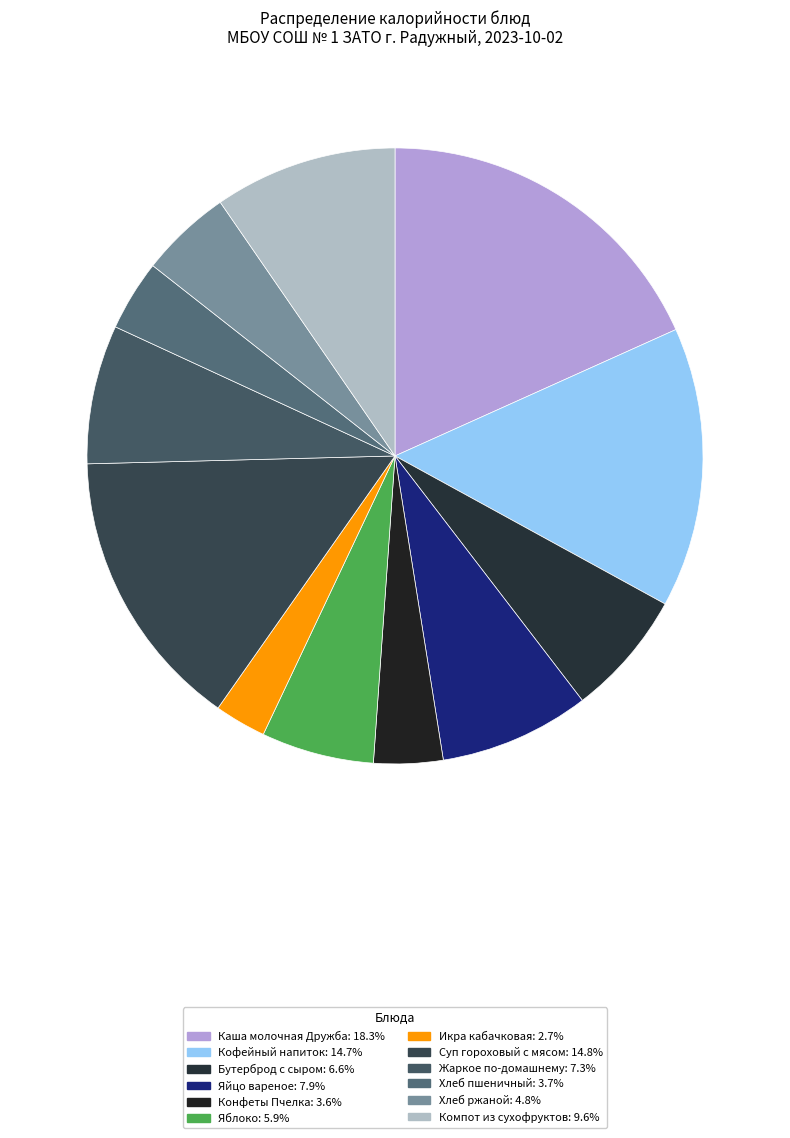

Is Компот из сухофруктов the majority of the pie?

No